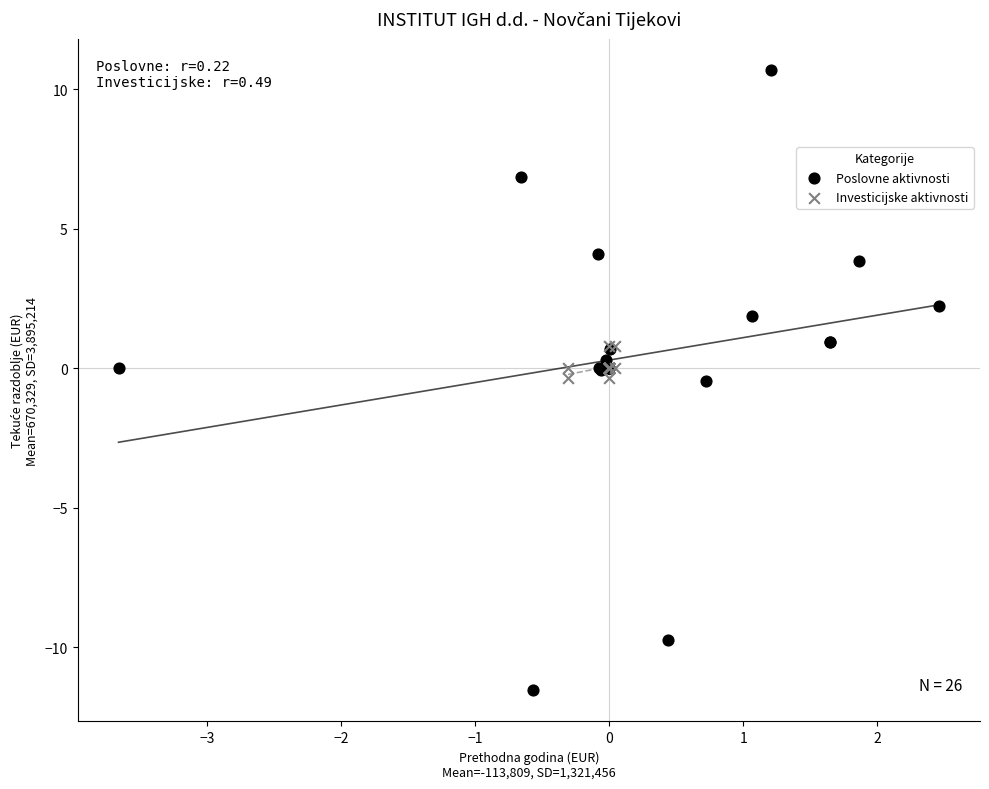

Which series contains the highest Y value?

Poslovne aktivnosti